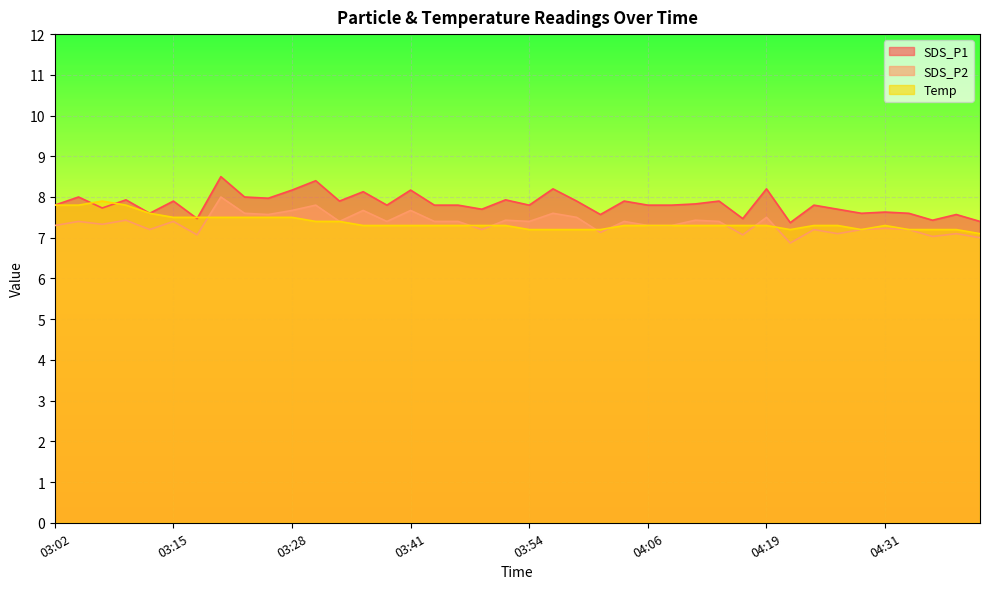

Reading left to right, list all the values displayed in this chart.

SDS_P1: 7.8	8.0	7.7	7.9	7.6	7.9	7.5	8.5	8.0	8.0	8.2	8.4	7.9	8.1	7.8	8.2	7.8	7.8	7.7	7.9	7.8	8.2	7.9	7.6	7.9	7.8	7.8	7.8	7.9	7.5	8.2	7.4	7.8	7.7	7.6	7.6	7.6	7.4	7.6	7.4
SDS_P2: 7.3	7.4	7.3	7.4	7.2	7.4	7.1	8.0	7.6	7.6	7.7	7.8	7.4	7.7	7.4	7.7	7.4	7.4	7.2	7.4	7.4	7.6	7.5	7.1	7.4	7.3	7.3	7.4	7.4	7.1	7.5	6.9	7.2	7.1	7.2	7.2	7.2	7.0	7.1	7.0
Temp: 7.8	7.8	7.9	7.8	7.6	7.5	7.5	7.5	7.5	7.5	7.5	7.4	7.4	7.3	7.3	7.3	7.3	7.3	7.3	7.3	7.2	7.2	7.2	7.2	7.3	7.3	7.3	7.3	7.3	7.3	7.3	7.2	7.3	7.3	7.2	7.3	7.2	7.2	7.2	7.1